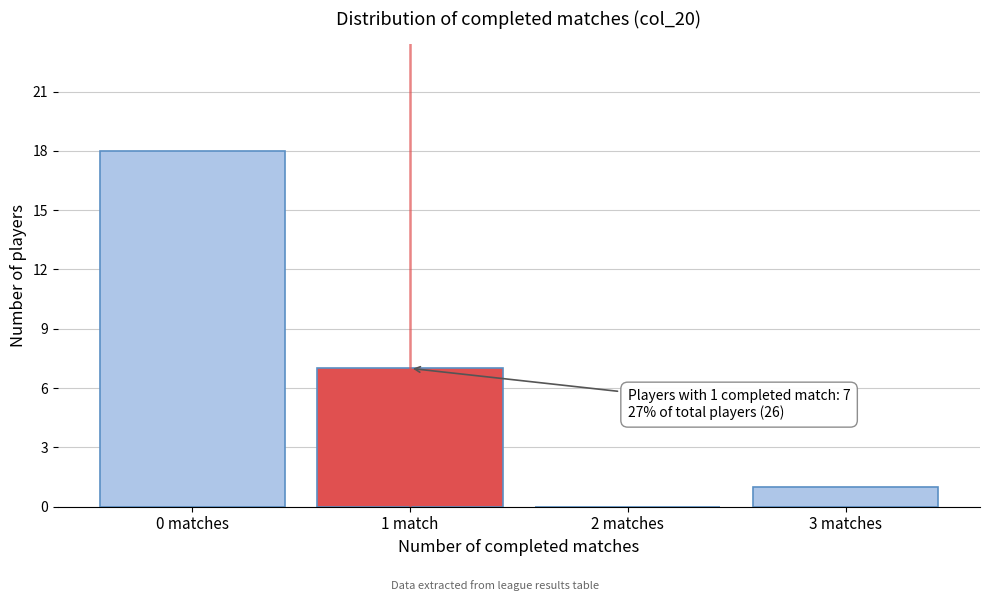

Reading right to left, what are all the values shown in this chart?

3 matches=1	2 matches=0	1 match=7	0 matches=18